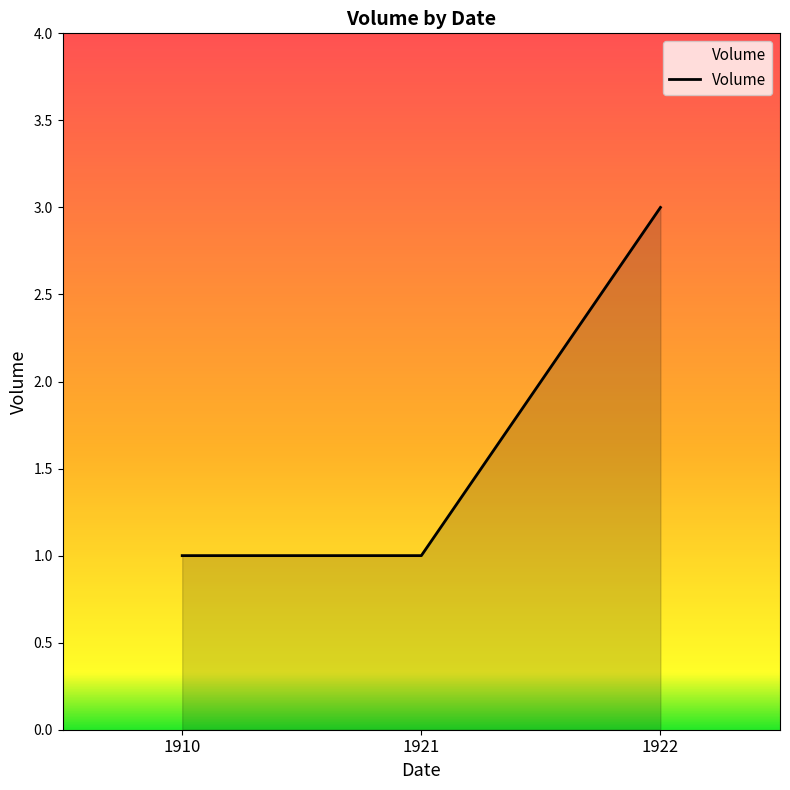

The chart shows a value of 2 at 1921. True or false?

False